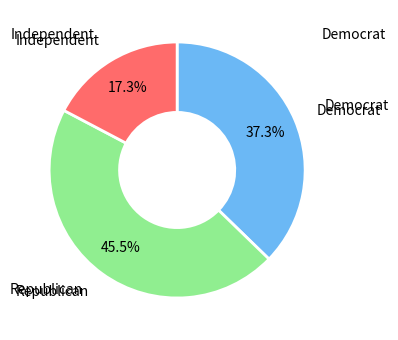

Approximately how many times larger is the value at Democrat compared to Independent?

2.2